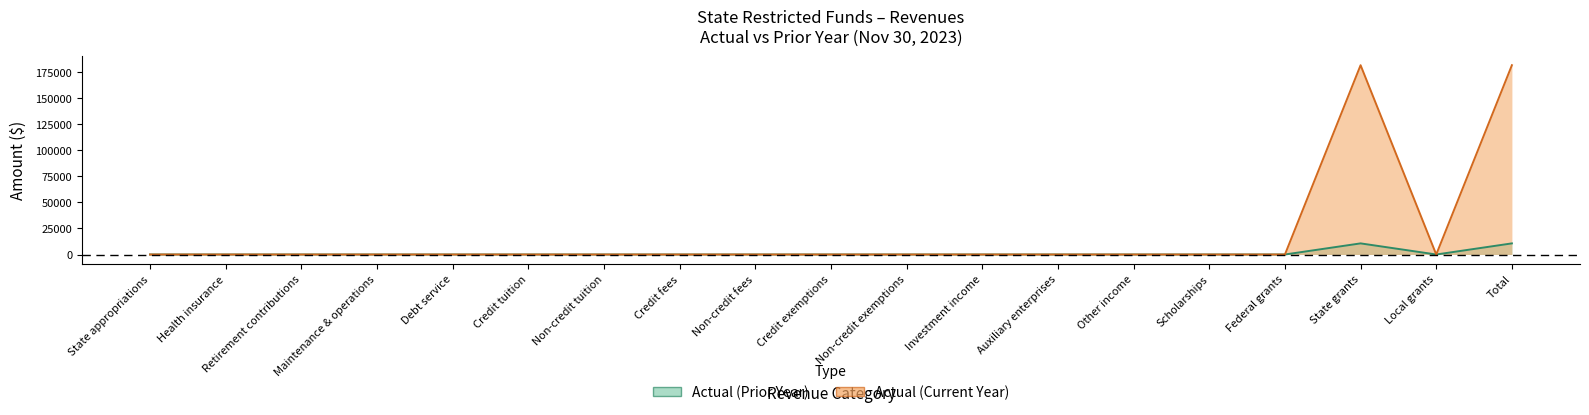

What position from the left is Credit fees?

8